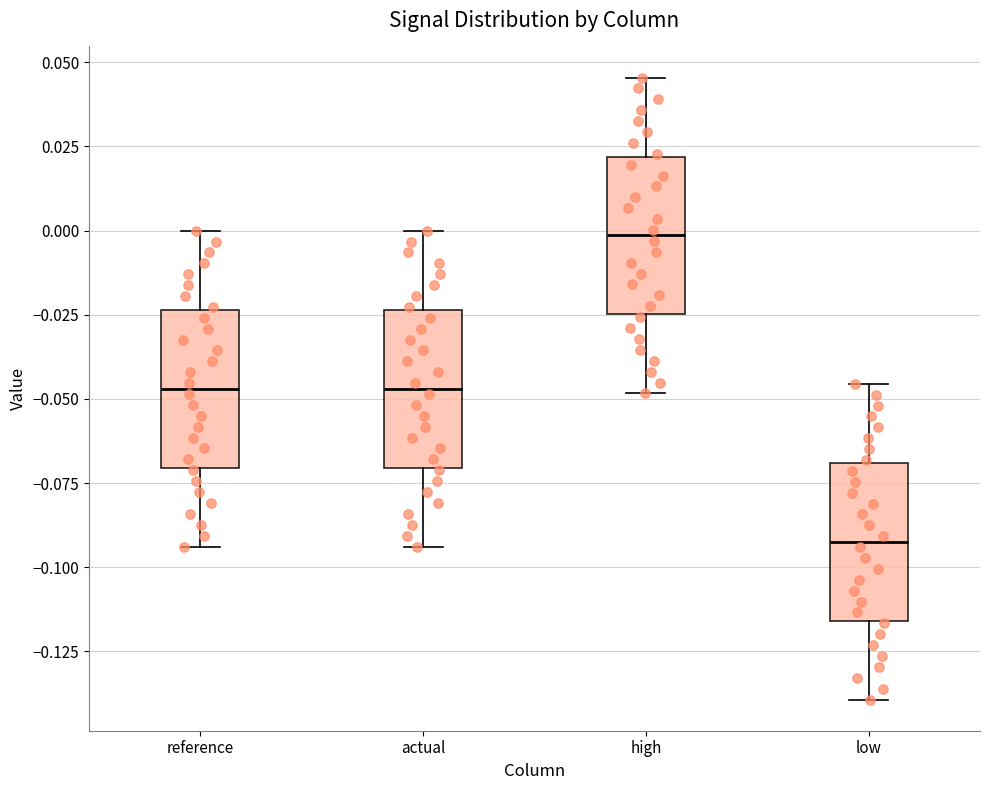

Where does the upper whisker of the box for actual end on the y-axis? The values are not printed on the chart, so give them approximately, as read against the axis.

0.000